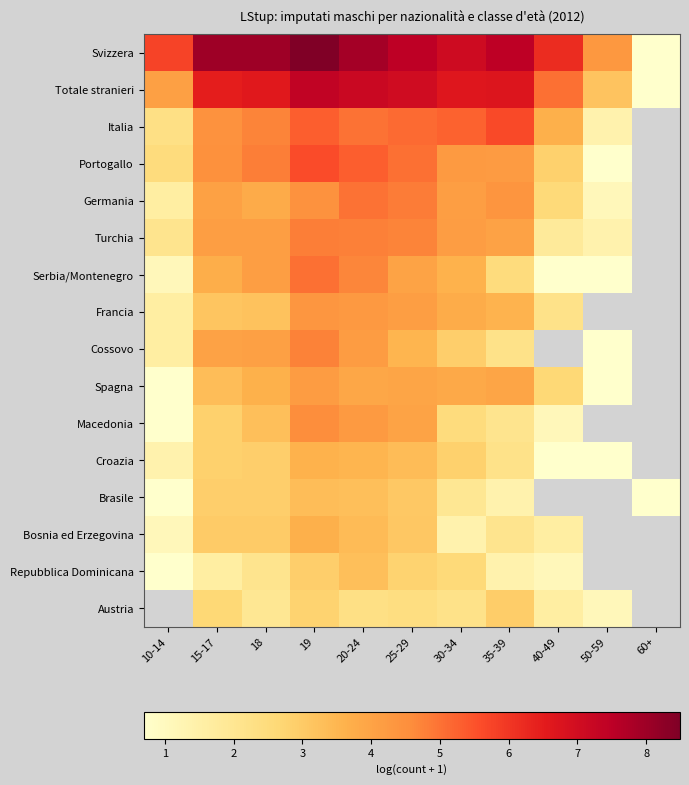

Which label corresponds to the smallest value in the chart?

60+